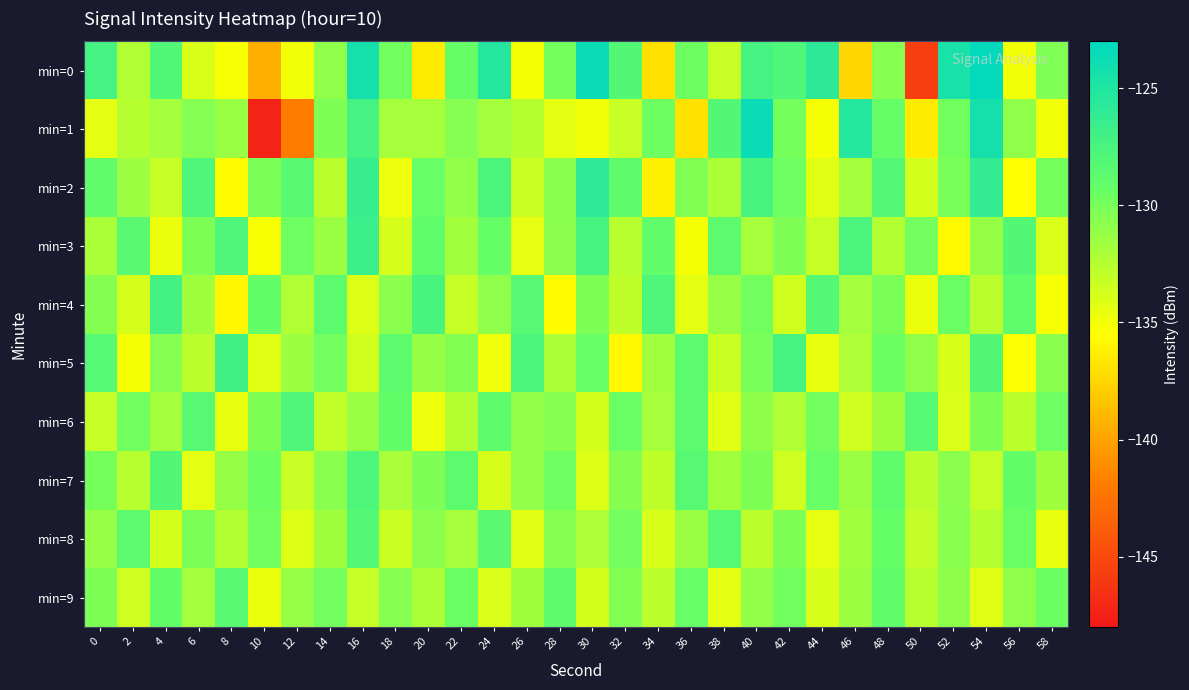

How many series are shown in this chart?

10